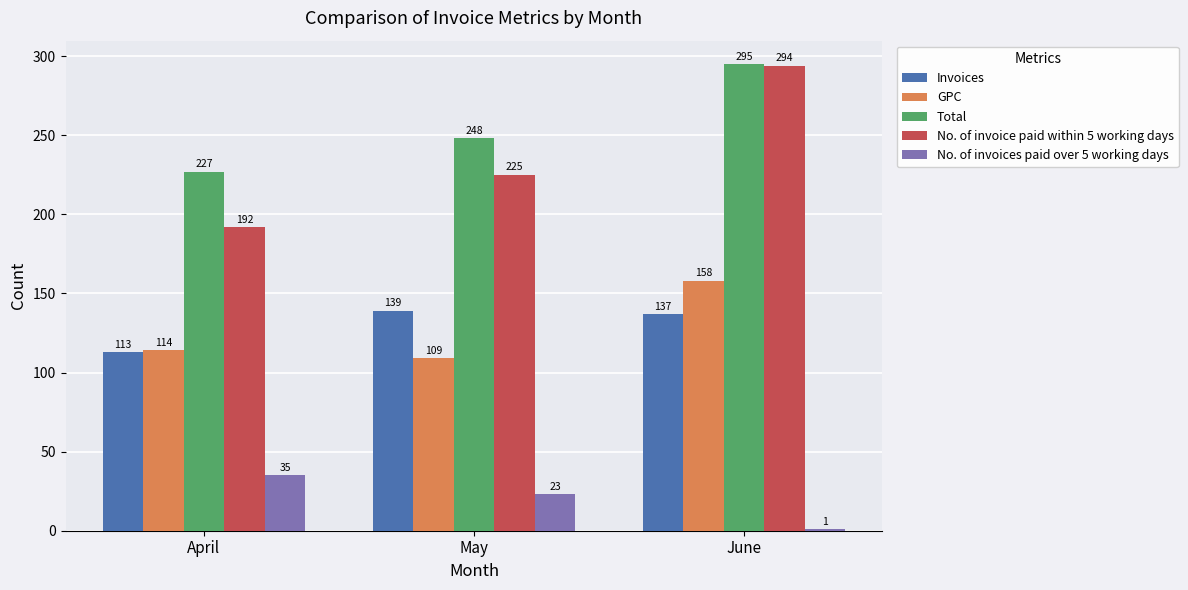

Which label corresponds to the smallest value in the chart?

June